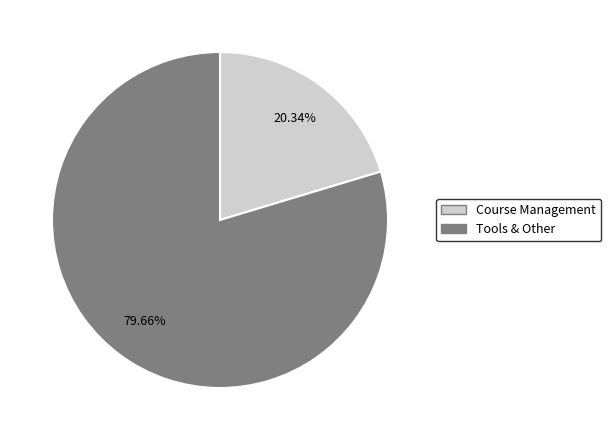

Do Tools & Other and Course Management together represent more than half of the pie?

Yes